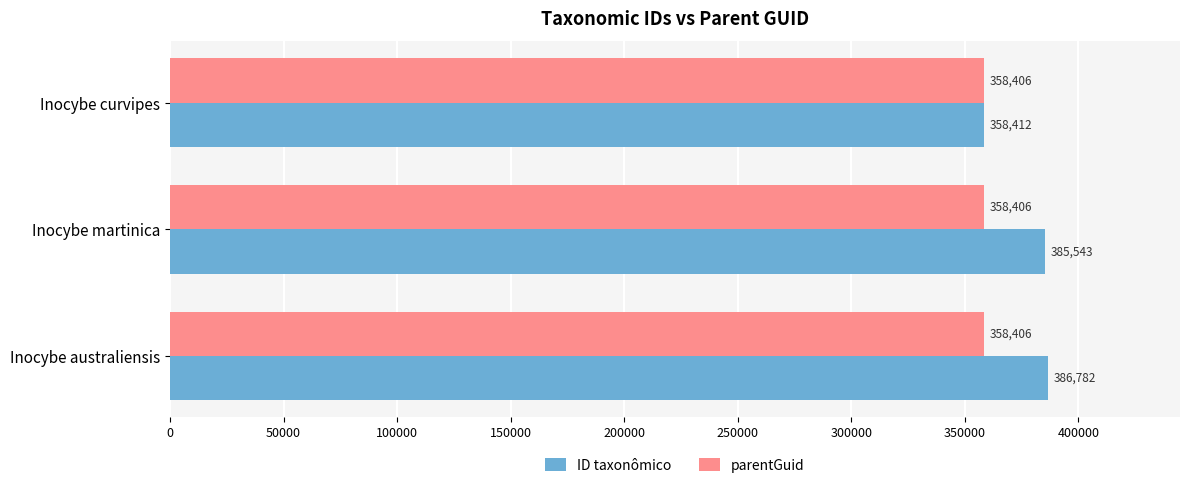

What is the maximum value shown in the chart?

386782